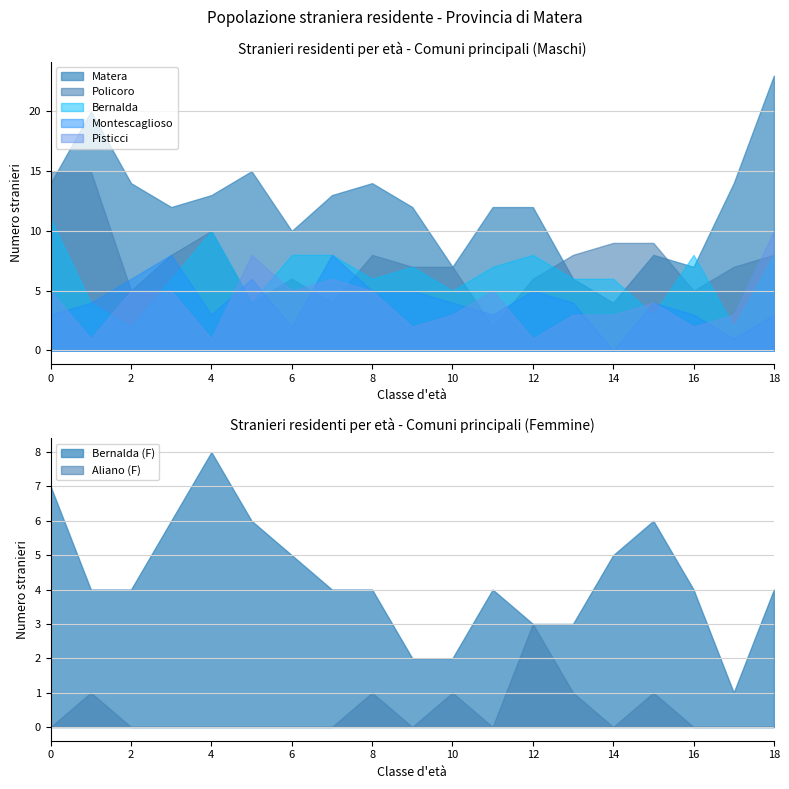

True or false: Maschi and Femmine cross at least once.

True